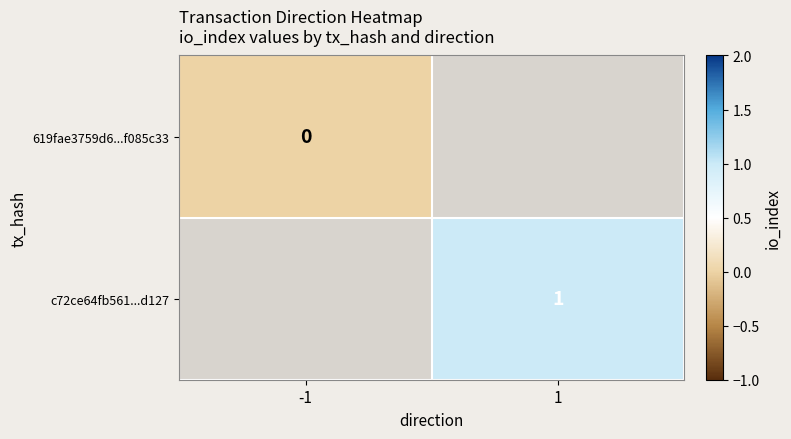

The c72ce64fb561...d127 series shows 1 at 1. True or false?

True